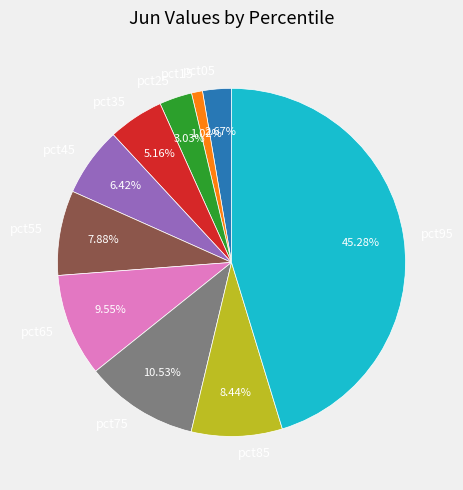

Does any single category account for the majority?

No